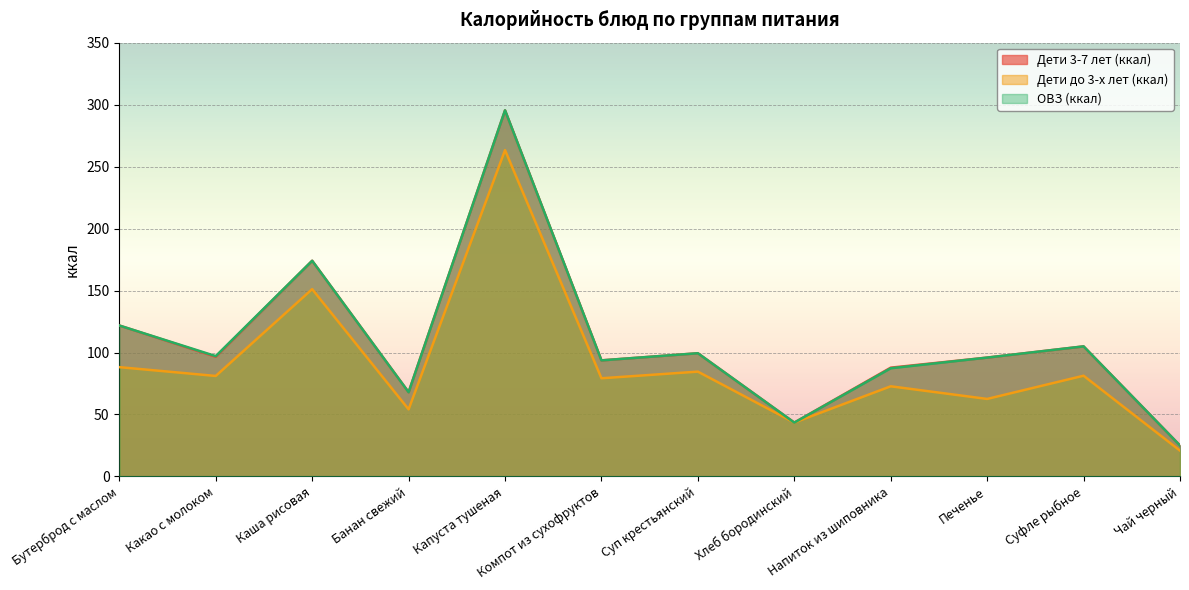

Which series changed the most between Компот из сухофруктов and Печенье?

Дети до 3-х лет (ккал)